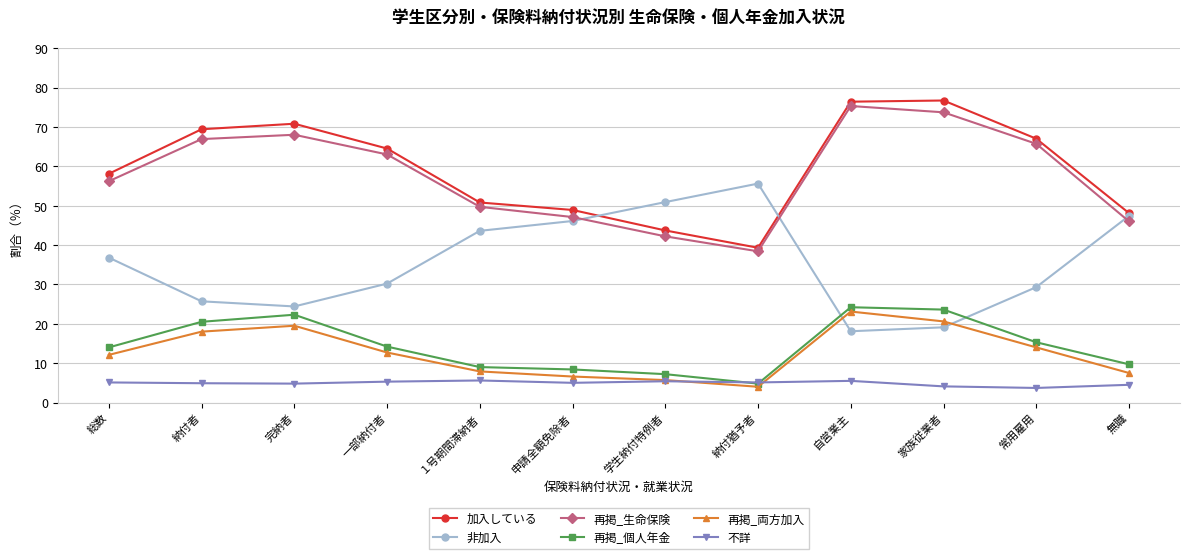

How many interior local peaks does the 再掲_生命保険 series have?

2